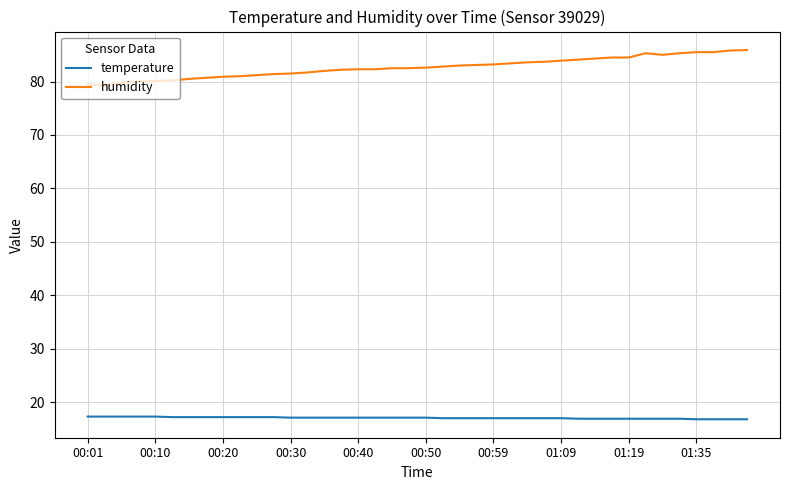

Rank the series by their maximum value, from highest to lowest.

humidity, temperature